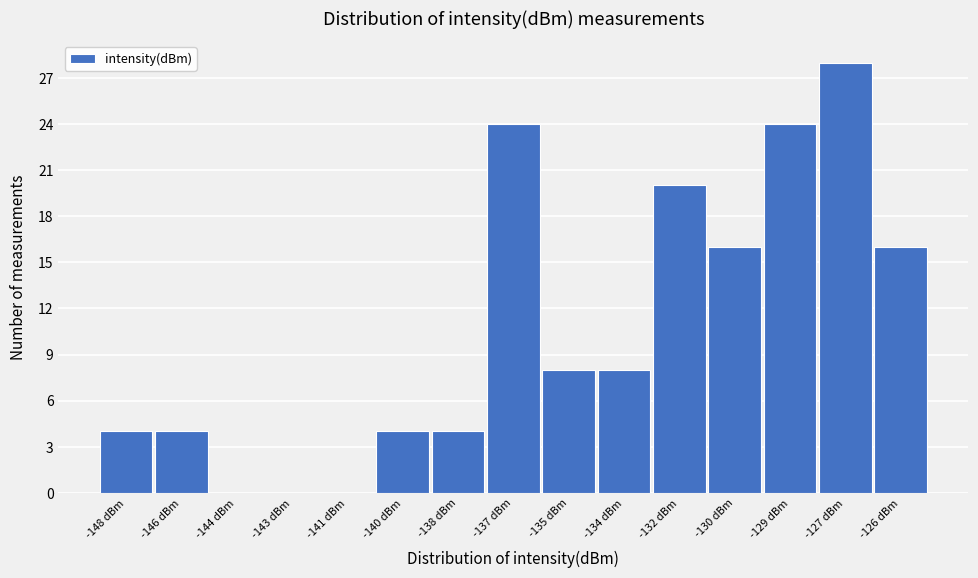

Reading right to left, extract all data points from this chart.

-126 dBm=16	-127 dBm=28	-129 dBm=24	-130 dBm=16	-132 dBm=20	-134 dBm=8	-135 dBm=8	-137 dBm=24	-138 dBm=4	-140 dBm=4	-141 dBm=0	-143 dBm=0	-144 dBm=0	-146 dBm=4	-148 dBm=4